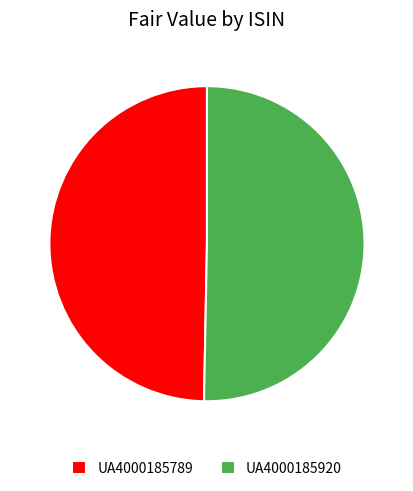

What is the ratio of the value at UA4000185920 to the value at UA4000185789?

1.0